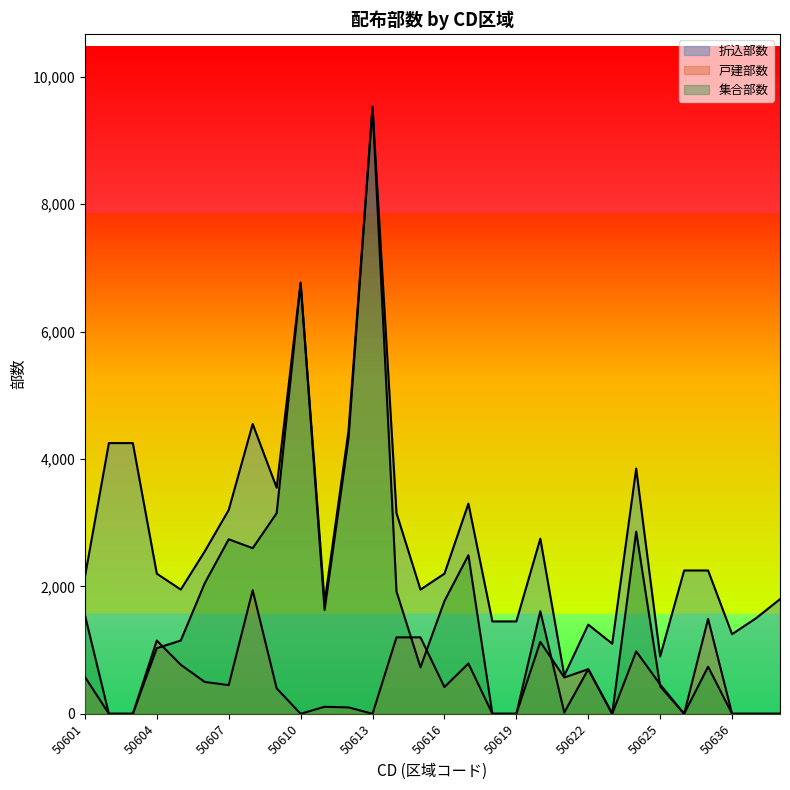

The value of 集合部数 at 50610 is 6760. True or false?

True